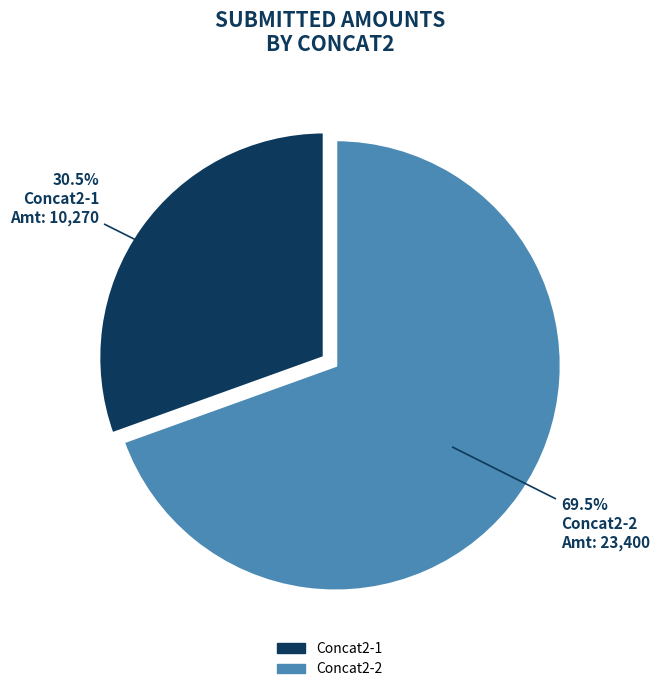

Is there any slice that represents more than half of the pie?

Yes